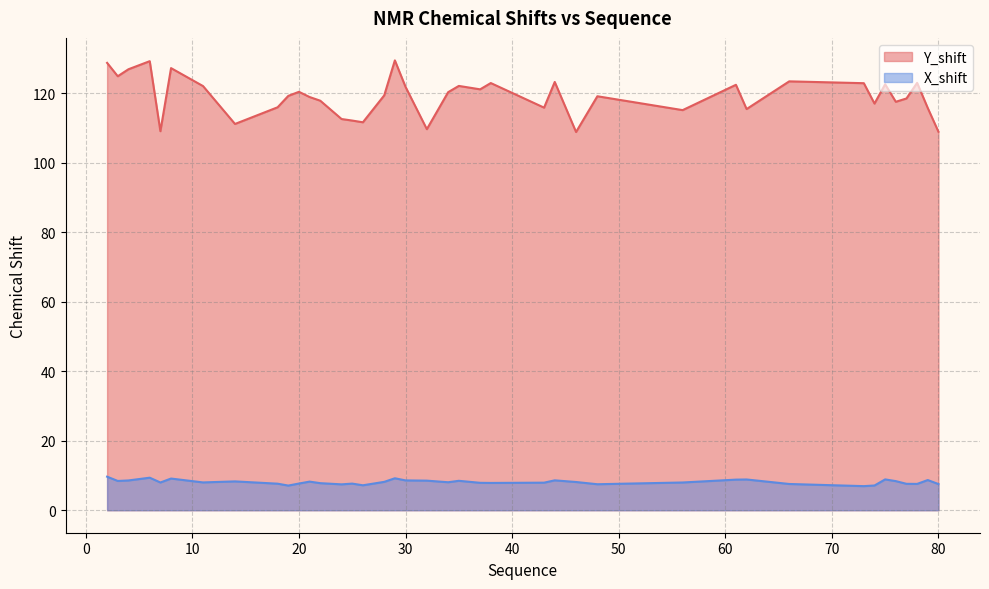

Where is X_shift nearest to the value 8?

11